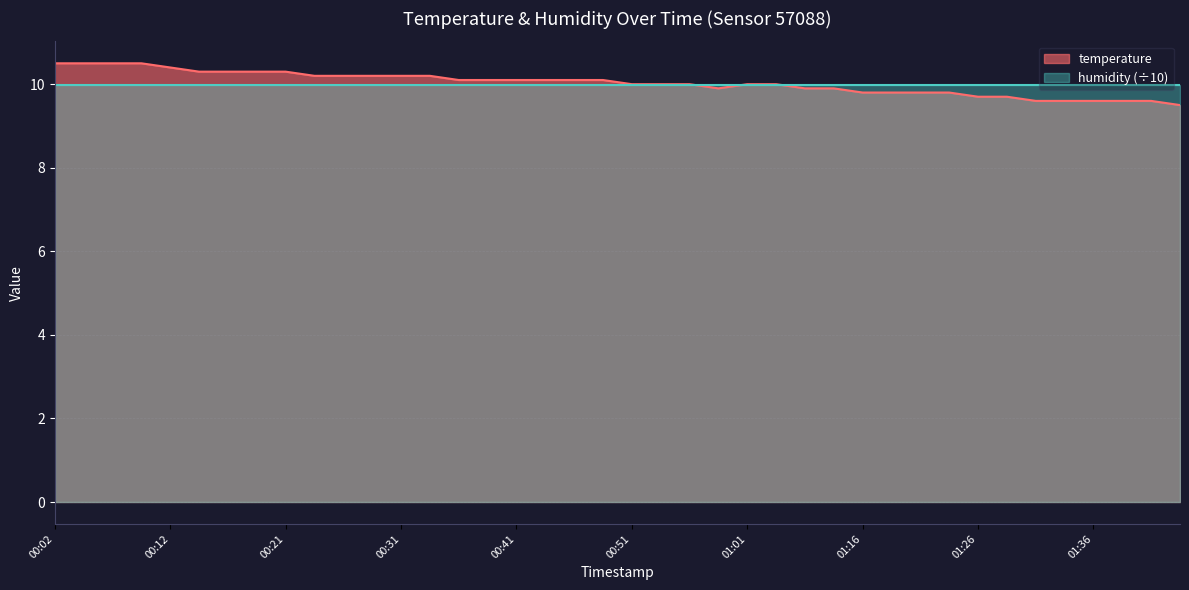

At which category does the chart reach its peak across all series?

00:02